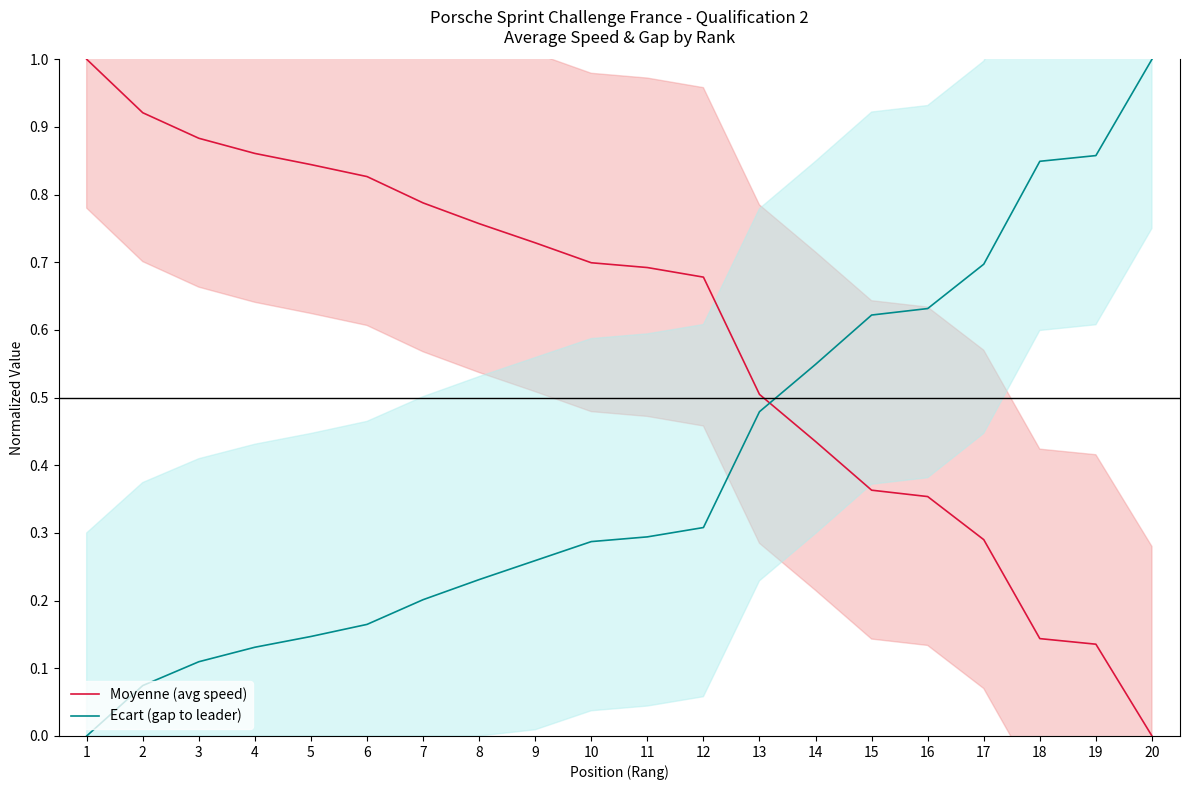

At how many categories does at least one series exceed 0?

20